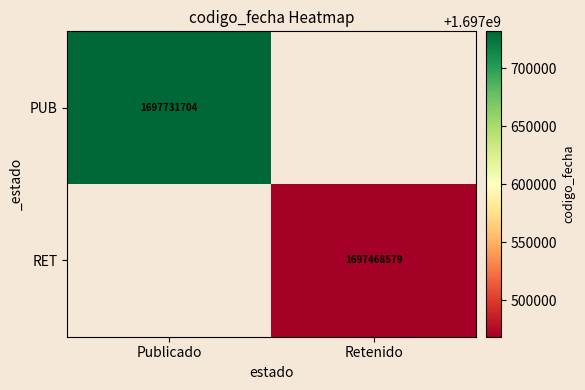

The value of PUB at Publicado is 2458373456.0. True or false?

False